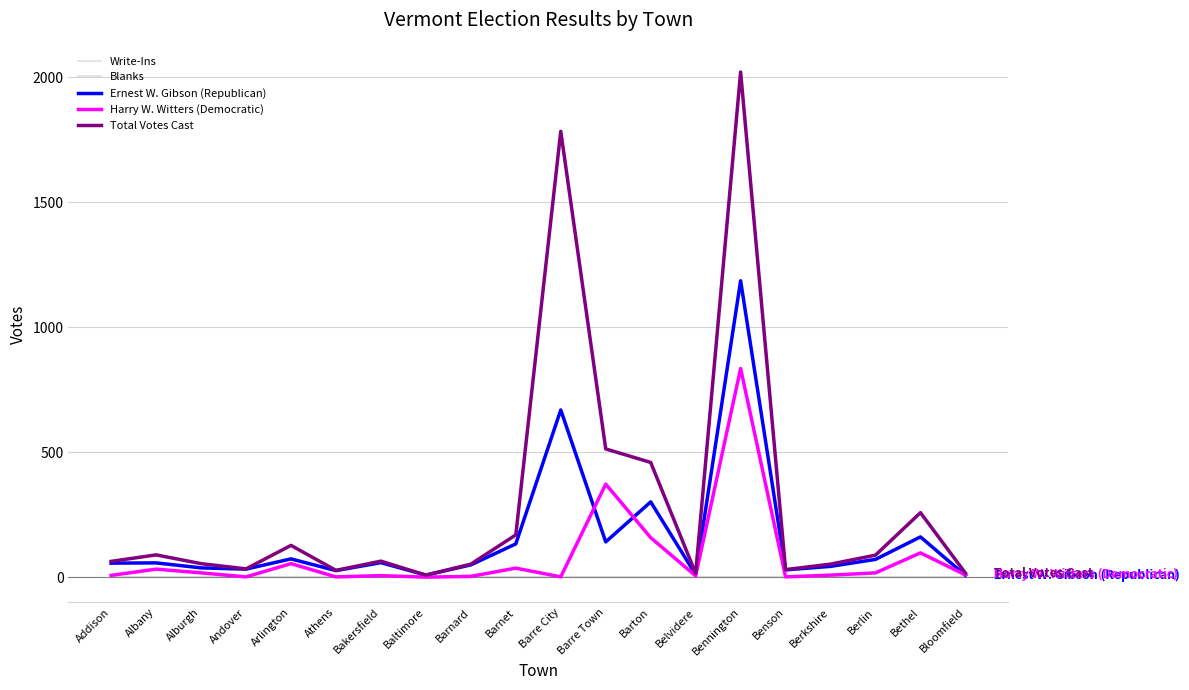

Reading left to right, what are all the values shown in this chart?

Write-Ins: Addison=0	Albany=0	Alburgh=0	Andover=0	Arlington=0	Athens=0	Bakersfield=0	Baltimore=0	Barnard=0	Barnet=0	Barre City=0	Barre Town=0	Barton=0	Belvidere=0	Bennington=0	Benson=0	Berkshire=1	Berlin=0	Bethel=0	Bloomfield=0
Blanks: Addison=0	Albany=0	Alburgh=0	Andover=0	Arlington=0	Athens=0	Bakersfield=0	Baltimore=0	Barnard=0	Barnet=0	Barre City=0	Barre Town=0	Barton=0	Belvidere=0	Bennington=0	Benson=0	Berkshire=0	Berlin=0	Bethel=0	Bloomfield=0
Ernest W. Gibson (Republican): Addison=56	Albany=57	Alburgh=37	Andover=32	Arlington=73	Athens=26	Bakersfield=58	Baltimore=8	Barnard=49	Barnet=133	Barre City=669	Barre Town=141	Barton=301	Belvidere=10	Bennington=1186	Benson=29	Berkshire=43	Berlin=71	Bethel=161	Bloomfield=7
Harry W. Witters (Democratic): Addison=7	Albany=32	Alburgh=17	Andover=1	Arlington=54	Athens=1	Bakersfield=6	Baltimore=0	Barnard=3	Barnet=36	Barre City=1	Barre Town=372	Barton=158	Belvidere=5	Bennington=835	Benson=1	Berkshire=8	Berlin=17	Bethel=97	Bloomfield=9
Total Votes Cast: Addison=63	Albany=89	Alburgh=54	Andover=33	Arlington=127	Athens=27	Bakersfield=64	Baltimore=8	Barnard=52	Barnet=169	Barre City=1784	Barre Town=513	Barton=459	Belvidere=15	Bennington=2021	Benson=30	Berkshire=52	Berlin=88	Bethel=258	Bloomfield=16